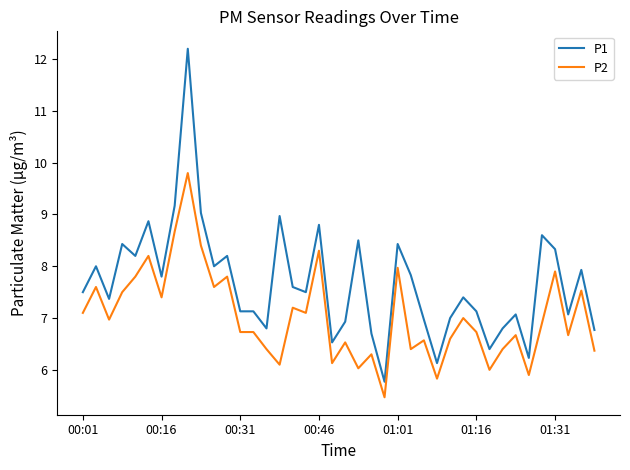

List the series in order of their peak value, highest first.

P1, P2